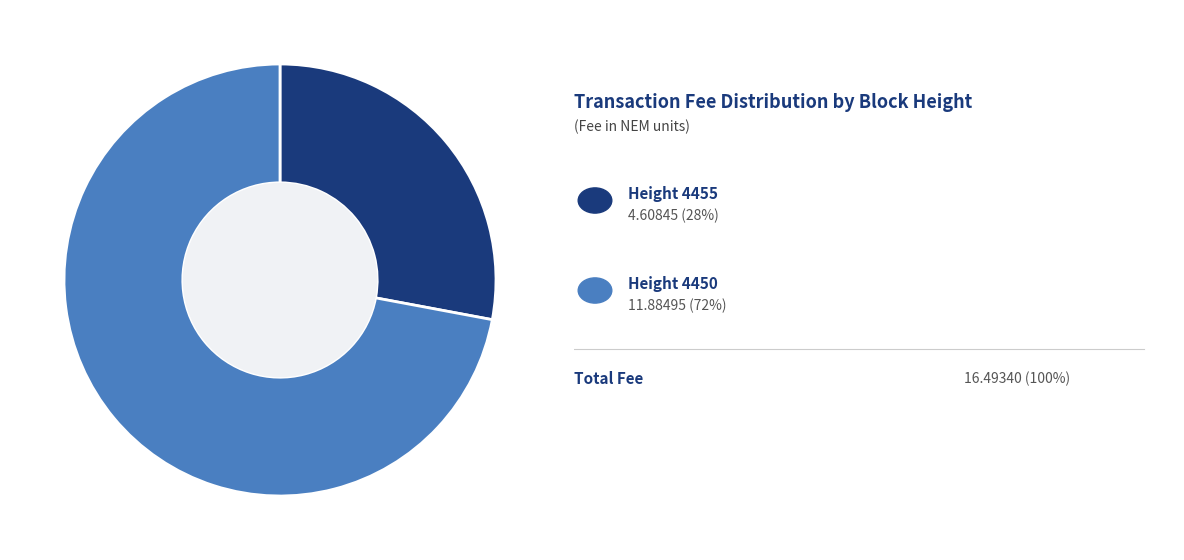

Is there any slice that represents more than half of the pie?

Yes